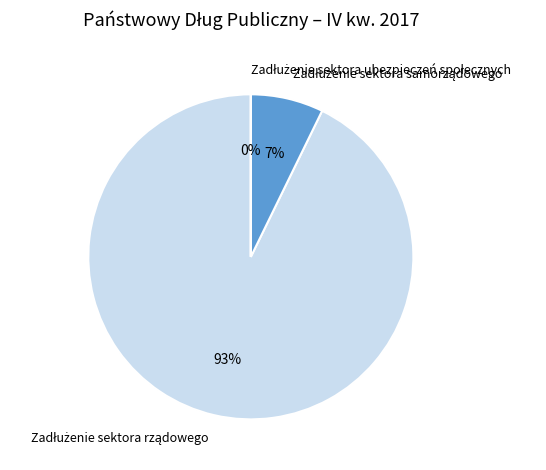

To the nearest percent, what is the average slice percentage?

33%